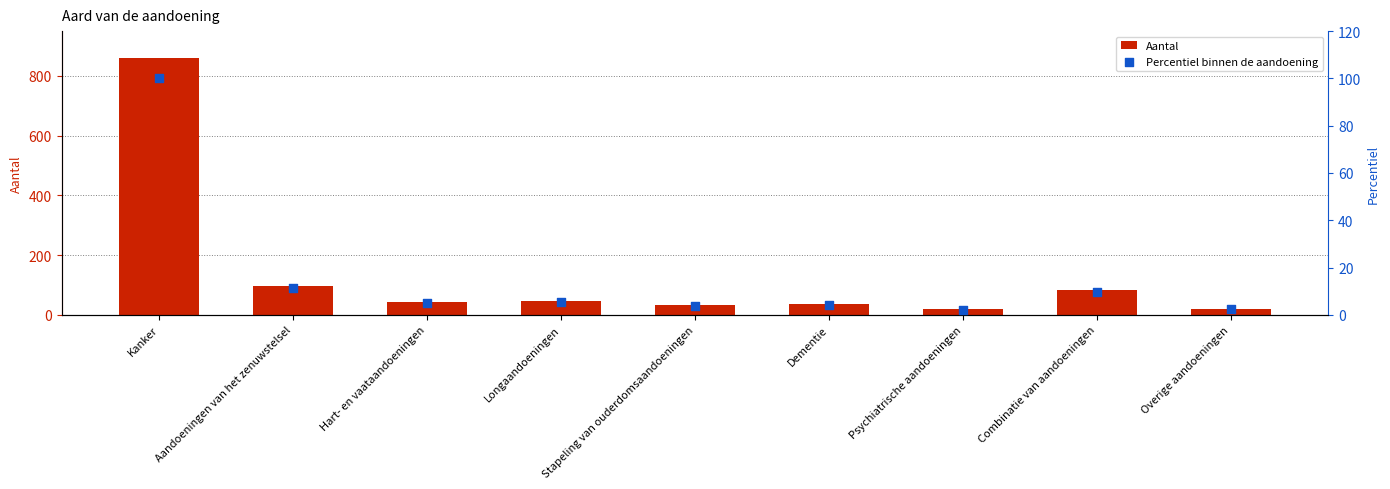

Which series has the largest total across all categories?

Aantal